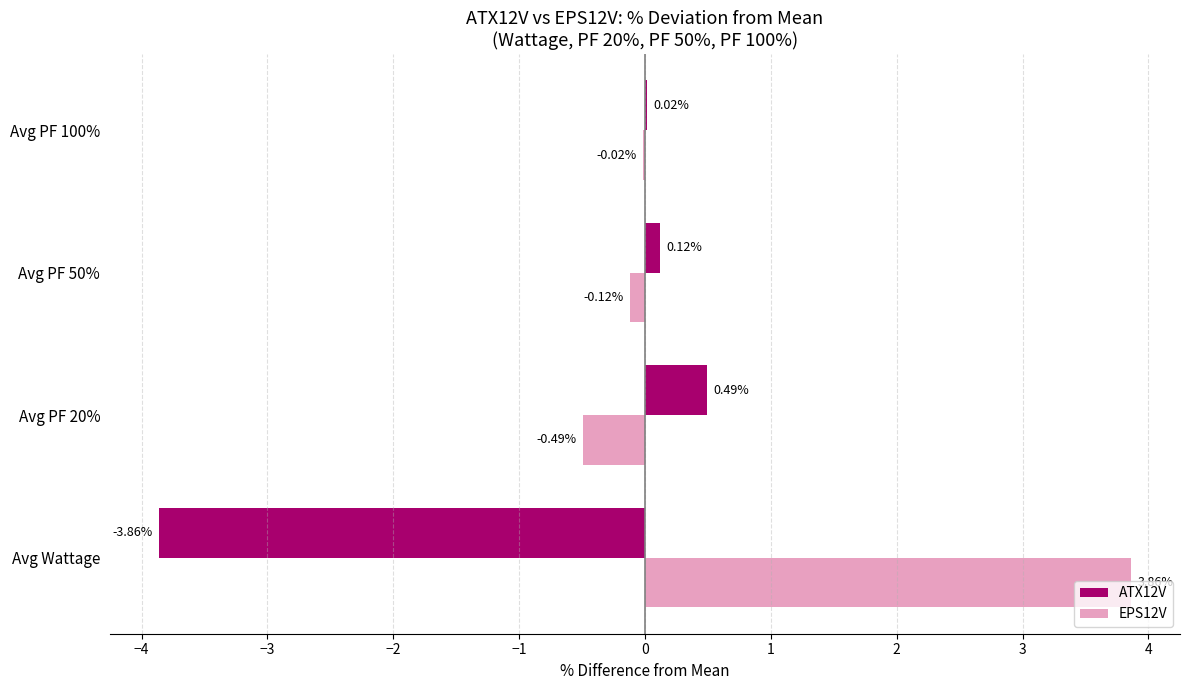

What is the average value of the EPS12V series?

0.8